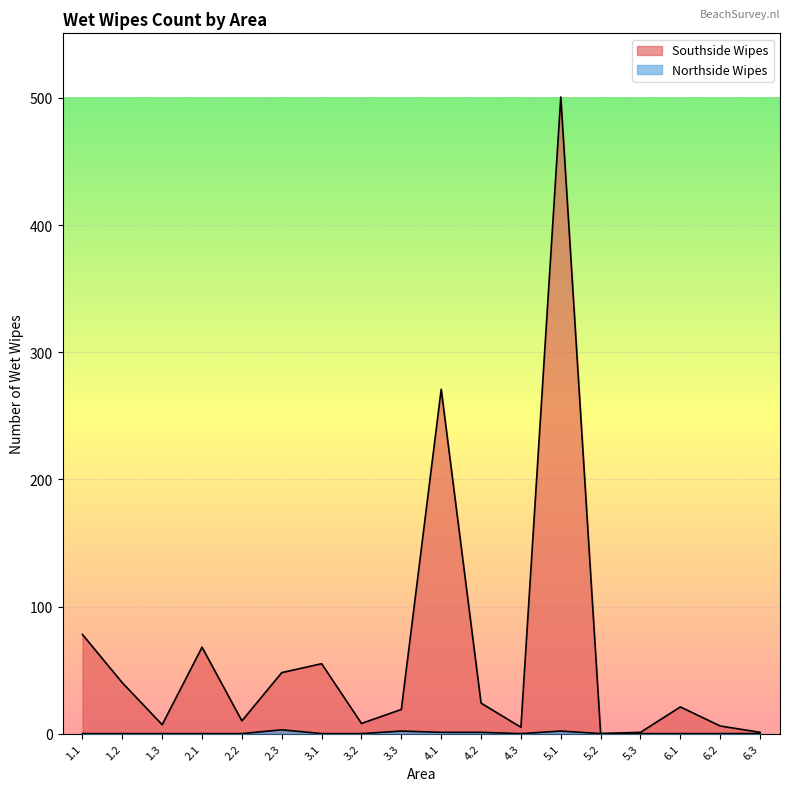

The Northside Wipes series shows 2 at 2.2. True or false?

False